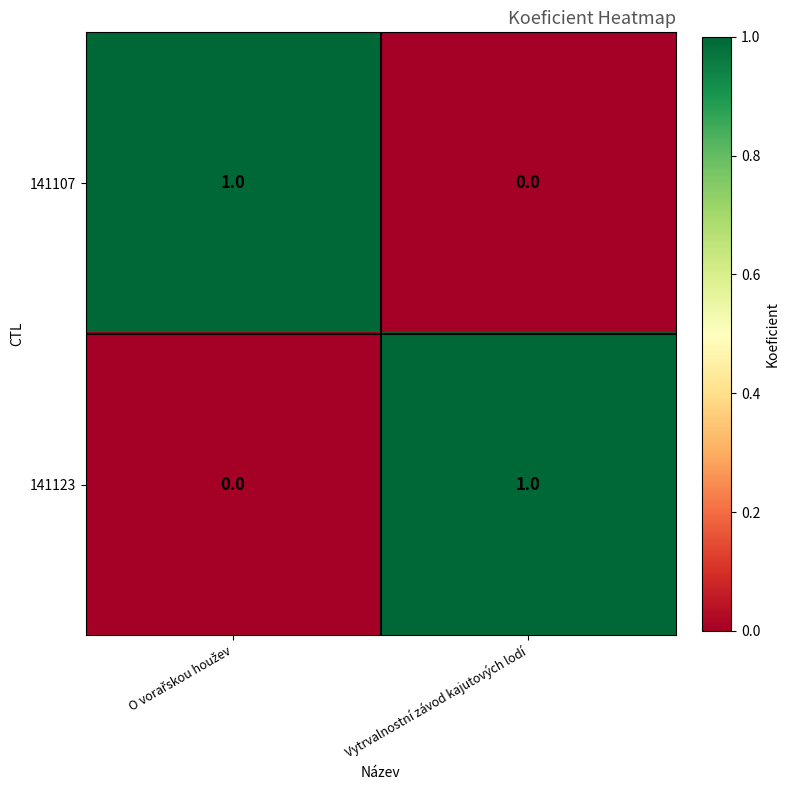

Reading right to left, transcribe all the data shown in this chart.

141107: 0	1
141123: 1	0